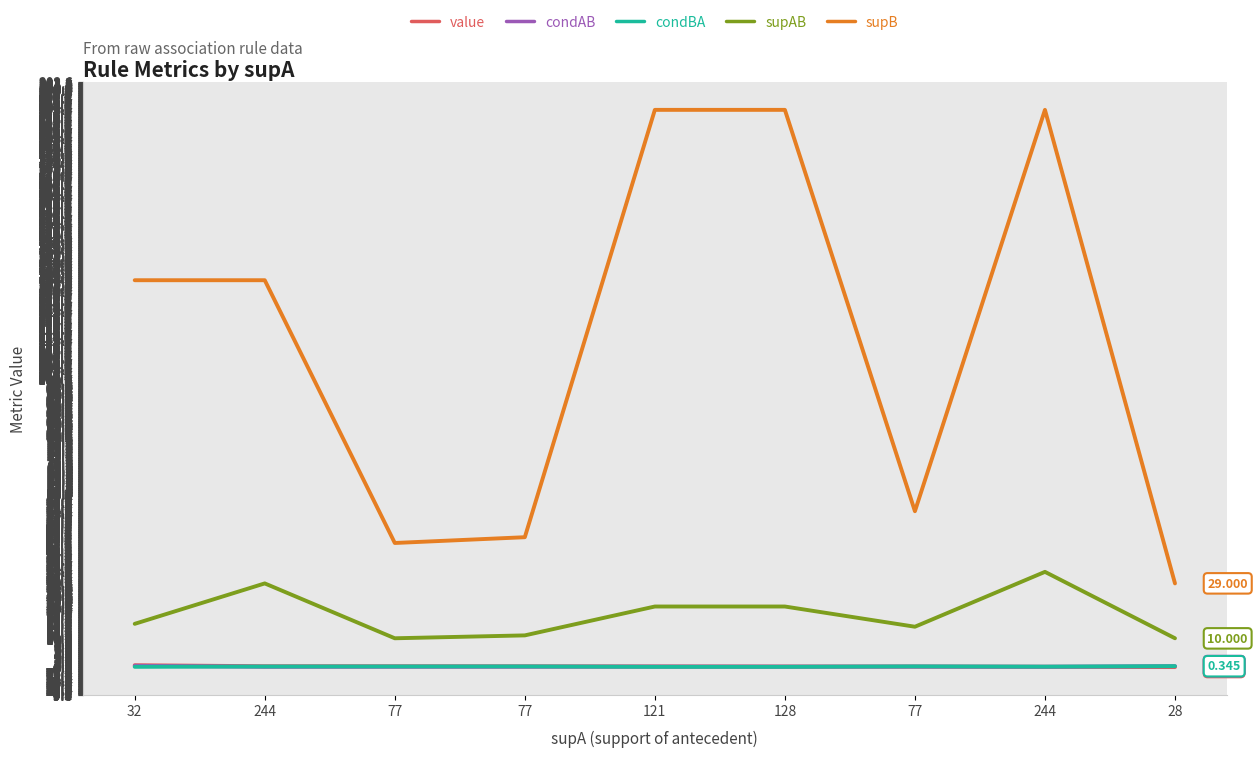

How many lines are shown in the chart?

5